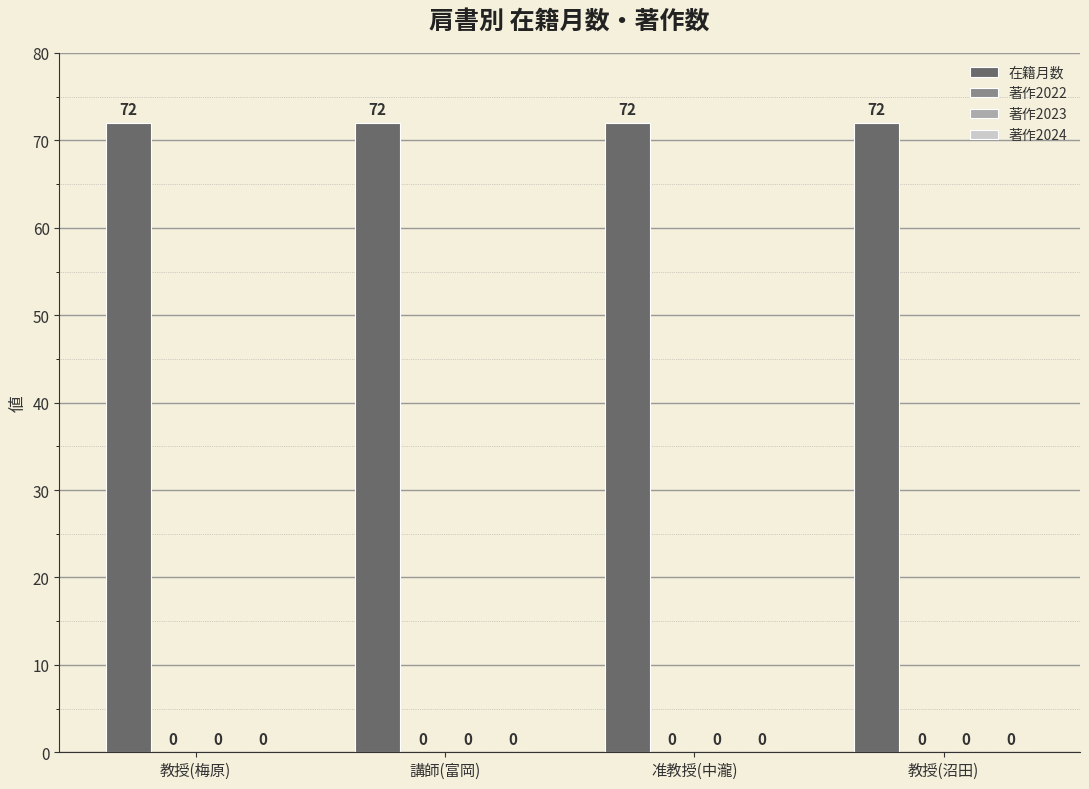

What are all the series names shown in the legend?

在籍月数, 著作2022, 著作2023, 著作2024